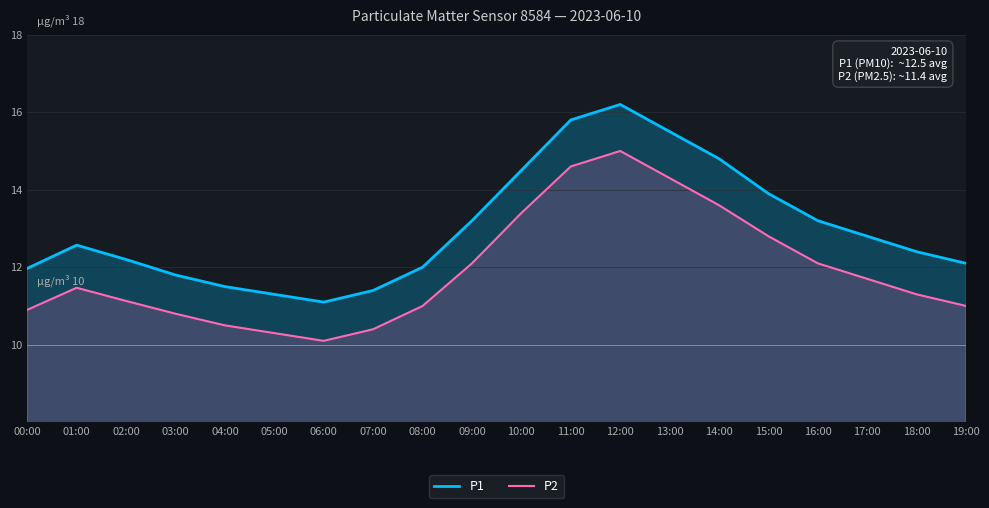

Reading left to right, transcribe all the data shown in this chart.

P1: 12.0	12.6	12.2	11.8	11.5	11.3	11.1	11.4	12.0	13.2	14.5	15.8	16.2	15.5	14.8	13.9	13.2	12.8	12.4	12.1
P2: 10.9	11.5	11.1	10.8	10.5	10.3	10.1	10.4	11.0	12.1	13.4	14.6	15.0	14.3	13.6	12.8	12.1	11.7	11.3	11.0